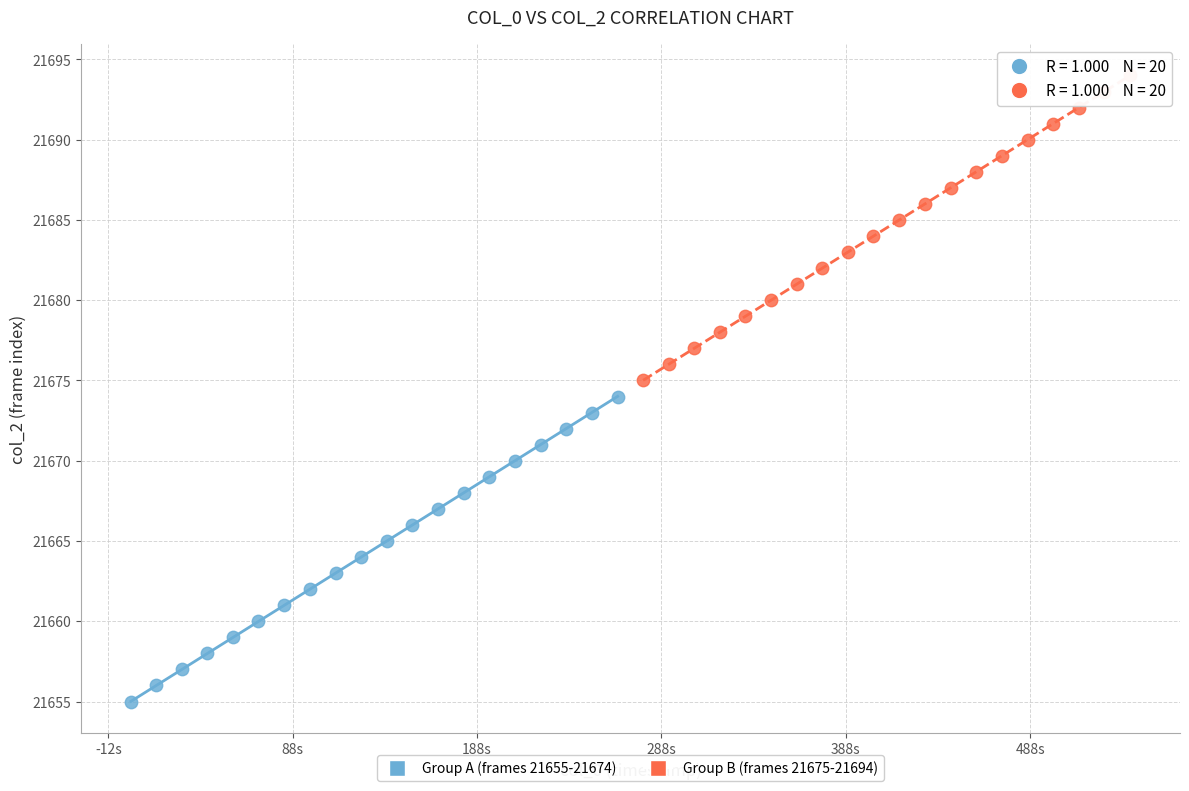

Which series reaches the minimum Y coordinate?

Group A (frames 21655-21674)